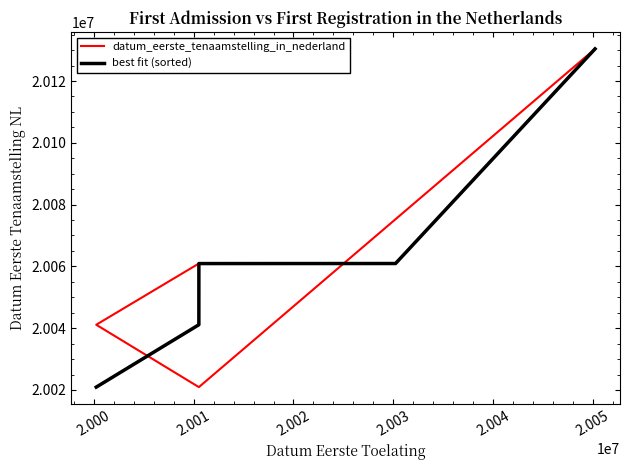

What is the highest value of the best fit (sorted) series?

20130410